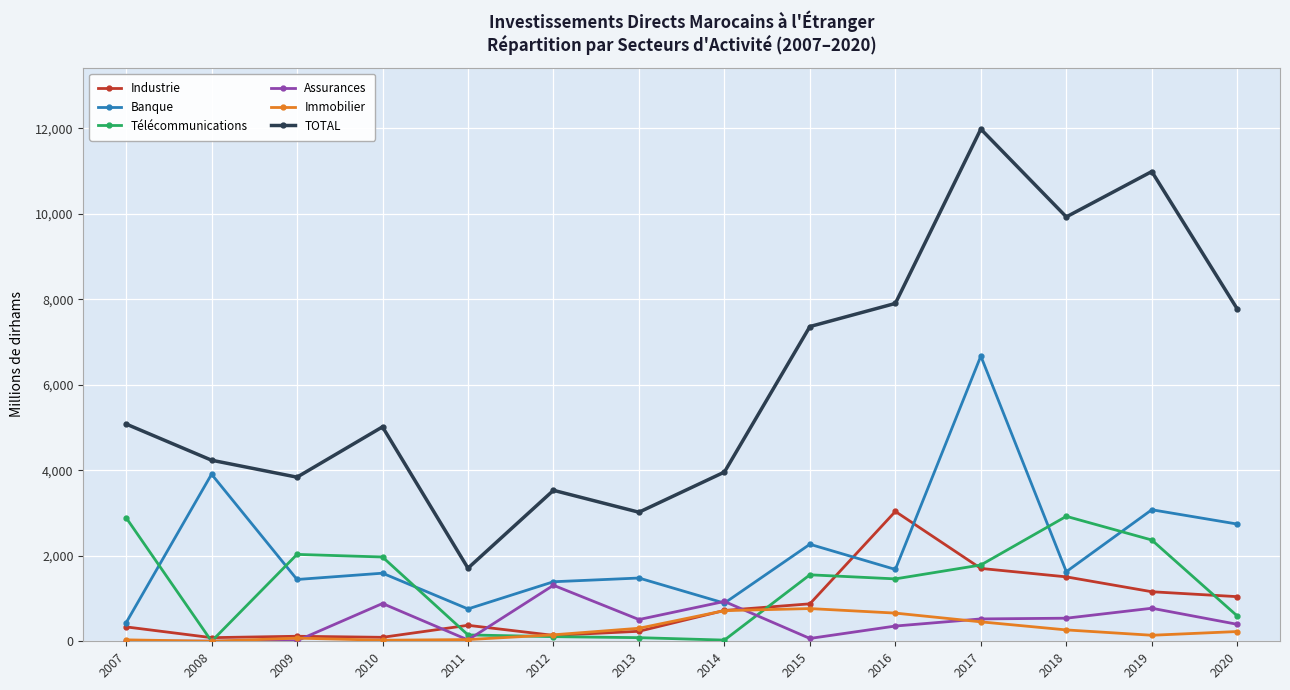

List the series in order of their peak value, highest first.

TOTAL, Banque, Industrie, Télécommunications, Assurances, Immobilier